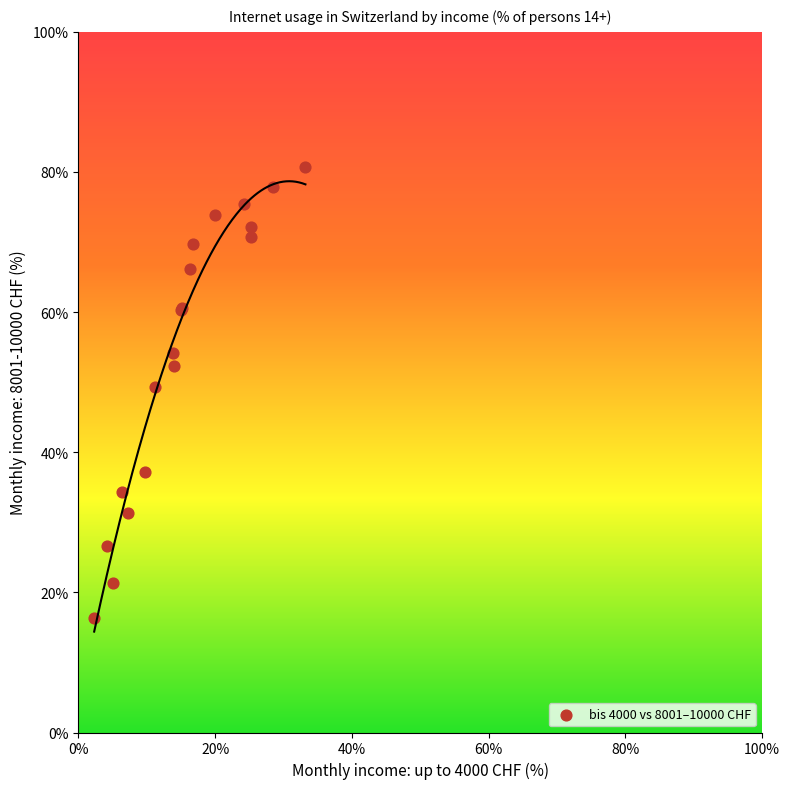

What Y value in the scatter plot is closest to 48?

49.4